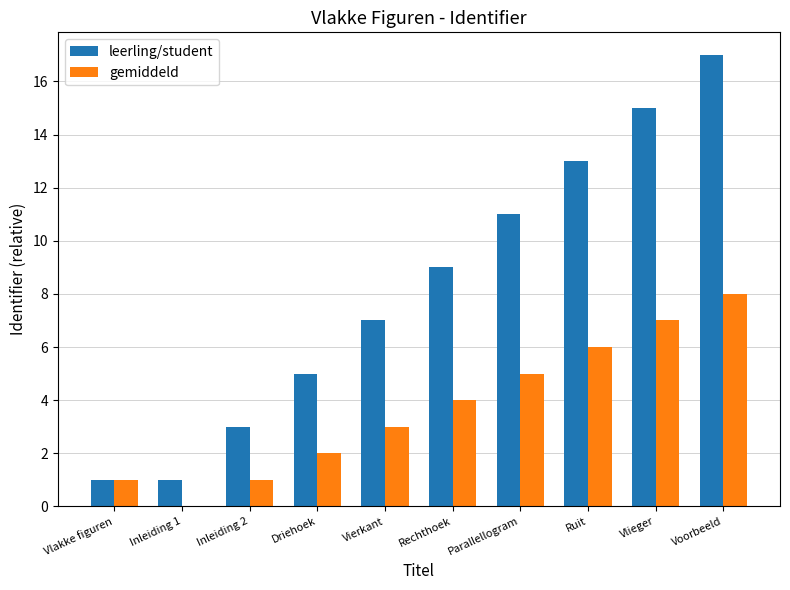

What is the difference between the leerling/student values at Inleiding 1 and Vlieger?

14